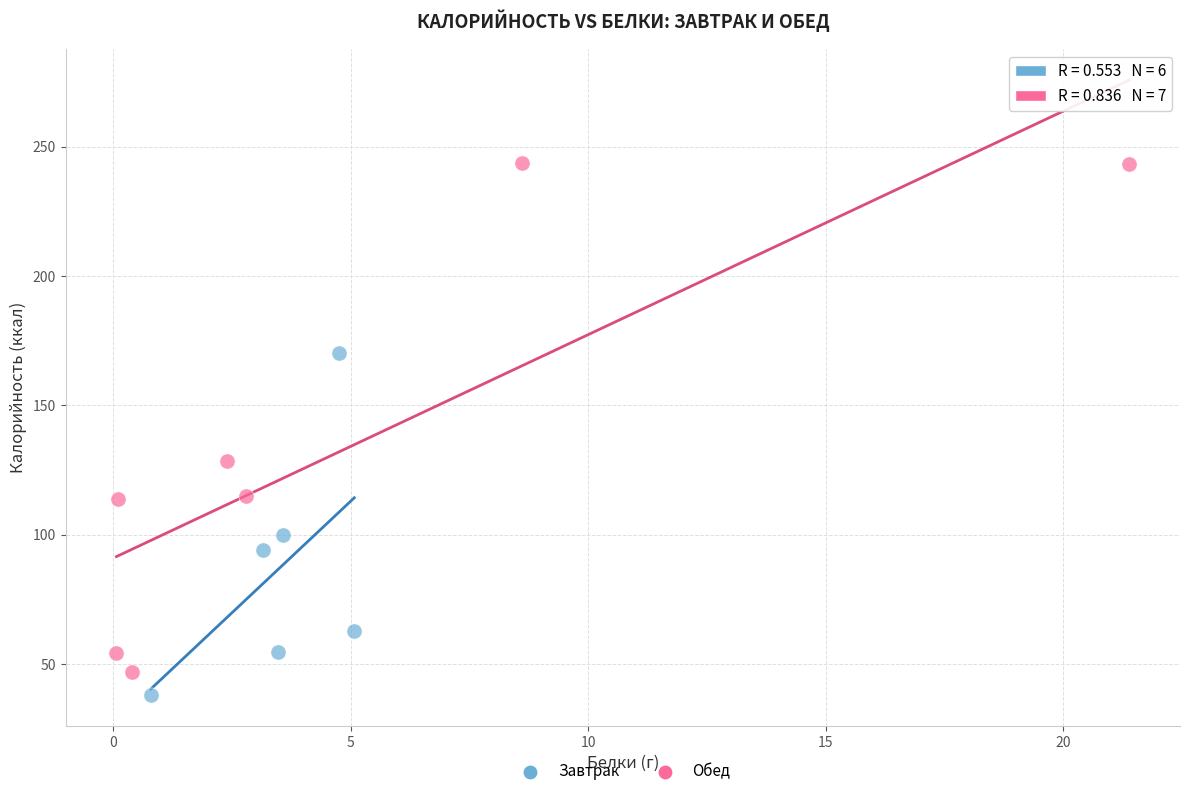

Which series has the widest spread of Y values?

Обед